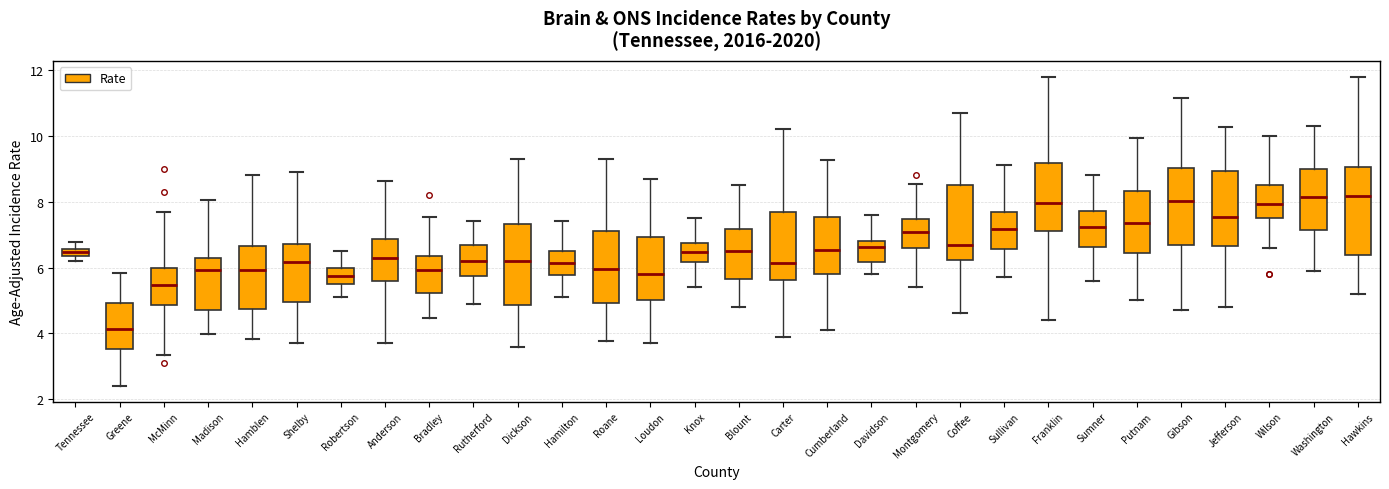

Where does the lower whisker of the box for Hamblen end on the y-axis? The values are not printed on the chart, so give them approximately, as read against the axis.

3.8